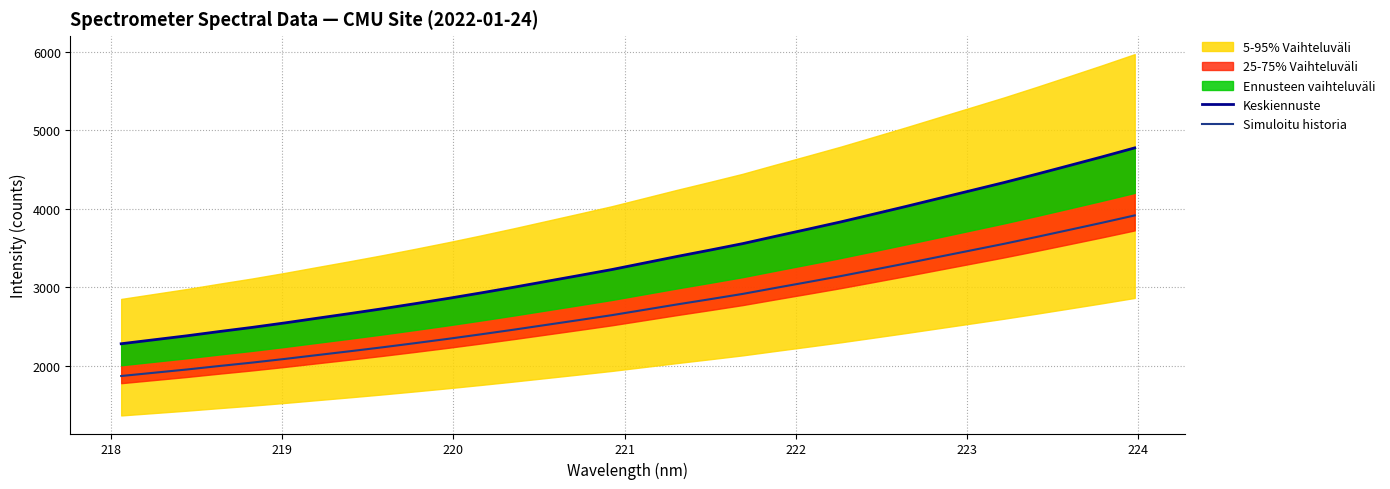

What is the maximum value for Simuloitu historia?

3915.3